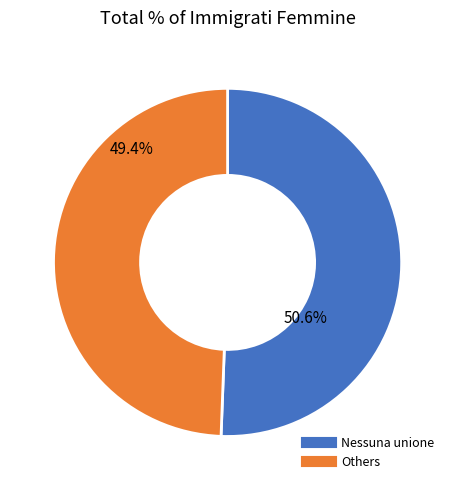

Count the number of slices in the pie.

2